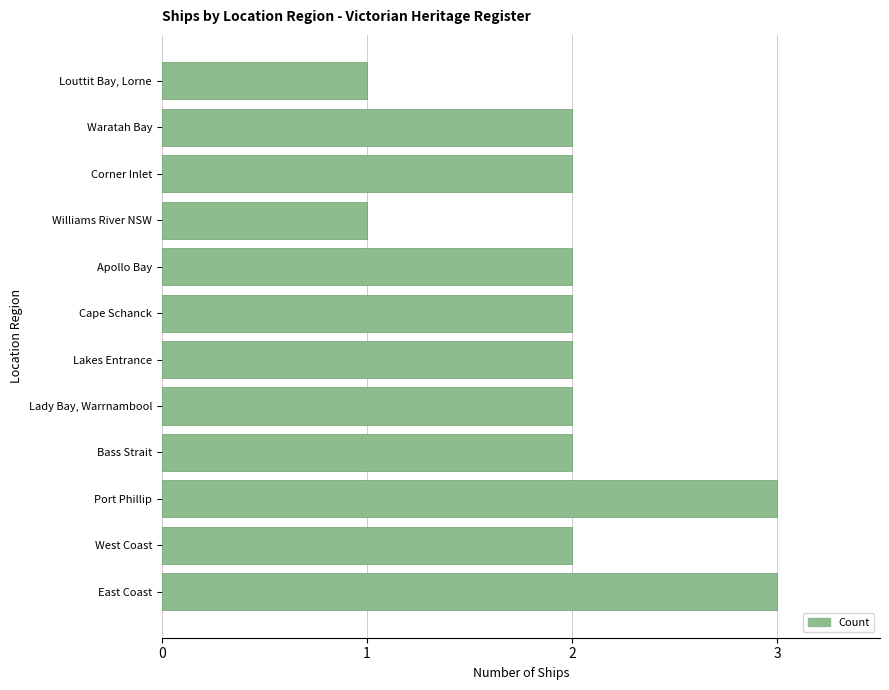

How many series are shown in this chart?

1